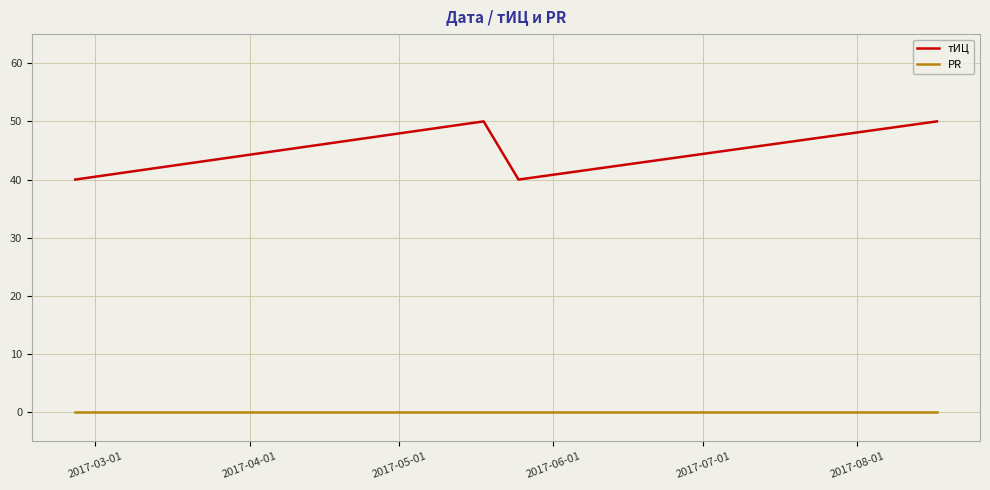

In тИЦ, how many points are lower than both neighbors (excluding endpoints)?

1